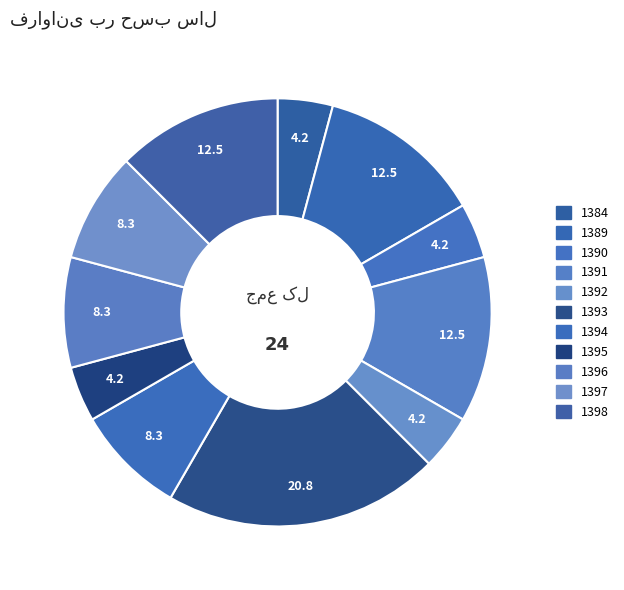

Rank the categories by value from lowest to highest.

1384, 1390, 1392, 1395, 1394, 1396, 1397, 1389, 1391, 1398, 1393